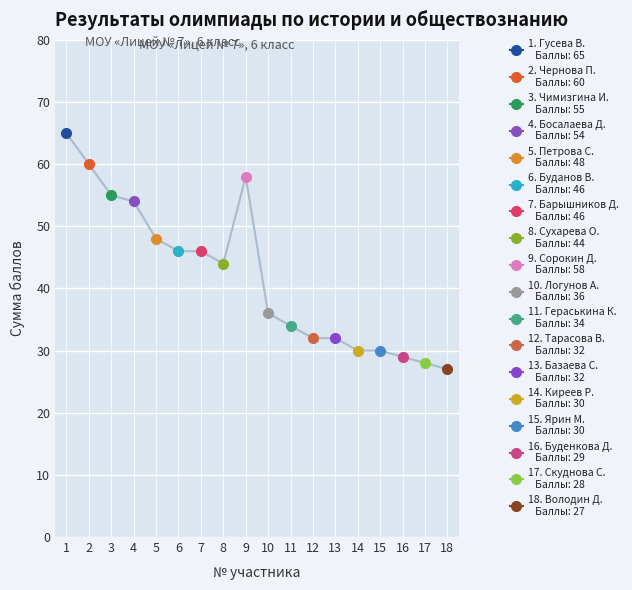

What is the average value?

42